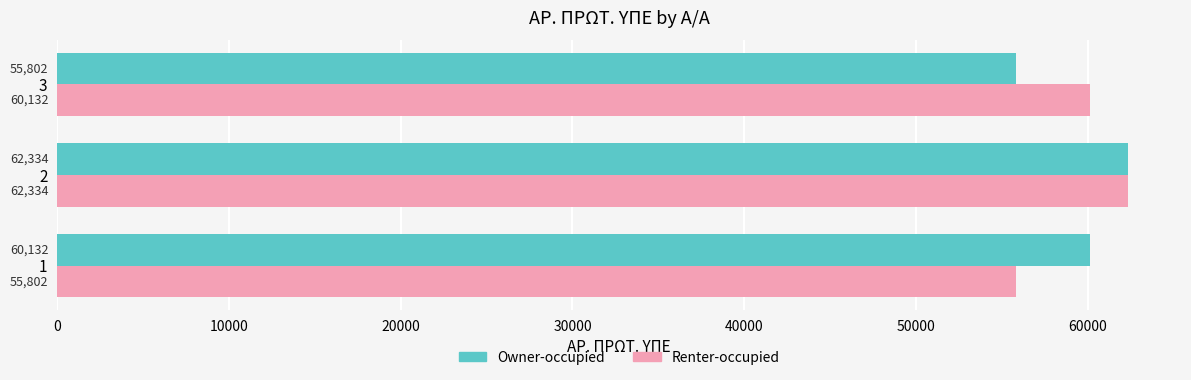

Rank the categories by Owner-occupied value from lowest to highest.

3, 1, 2